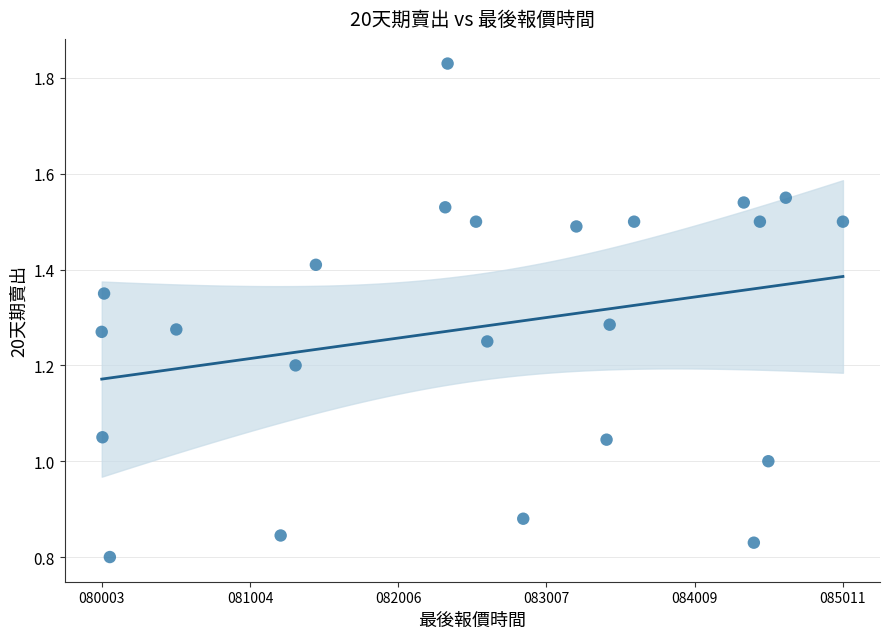

What is the range of X values (max minus min)?

5008.0